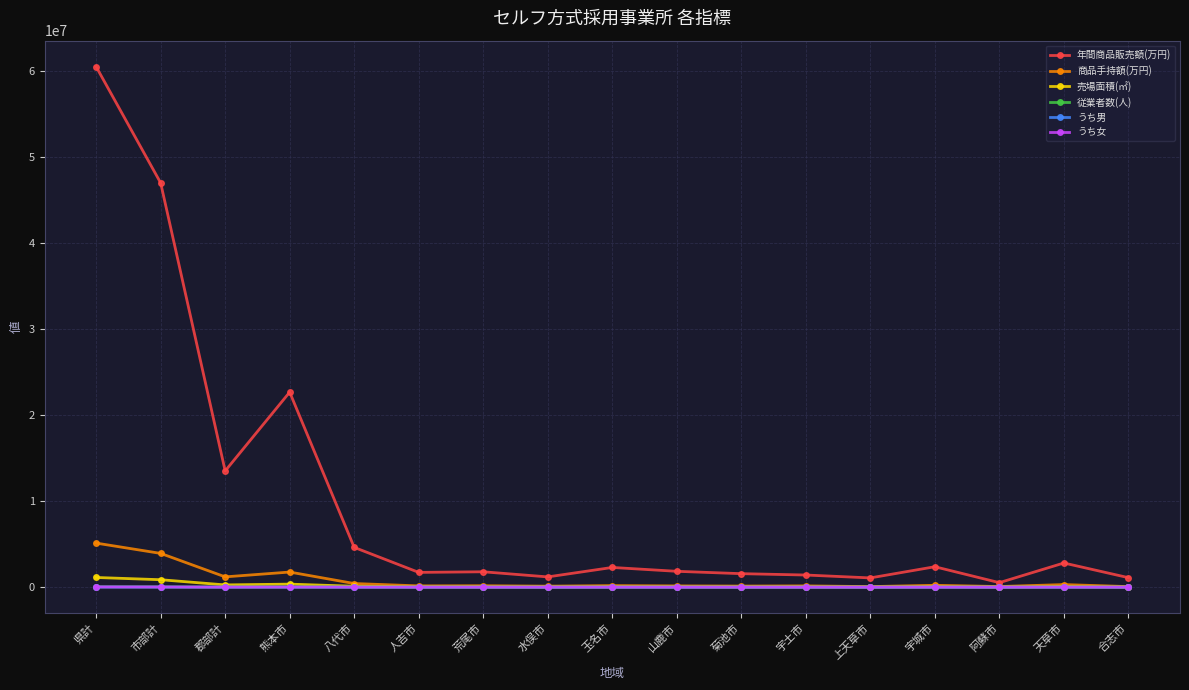

What is the difference between the highest and lowest values at 阿蘇市?

524554